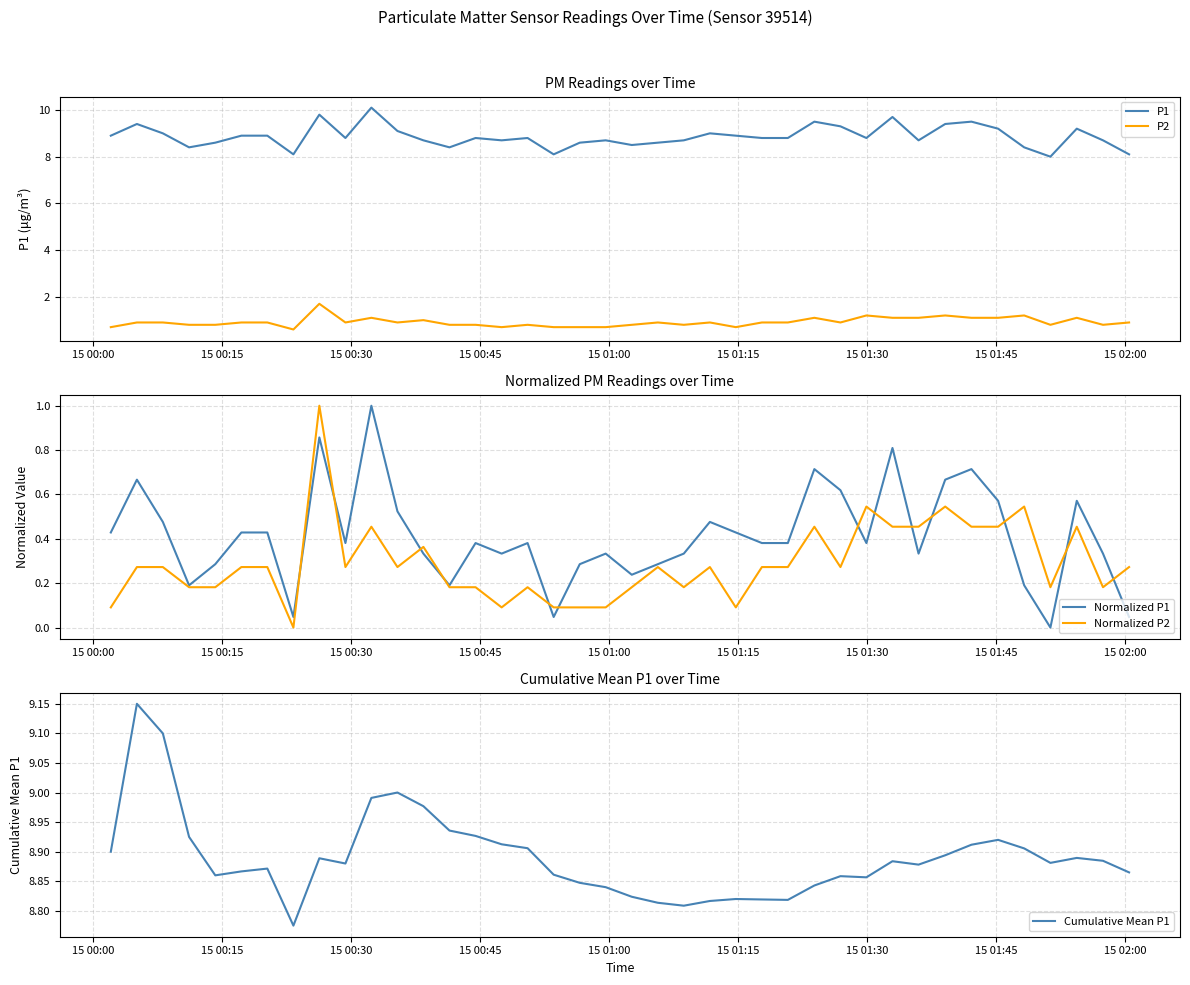

True or false: P1 and P2 cross at least once.

False